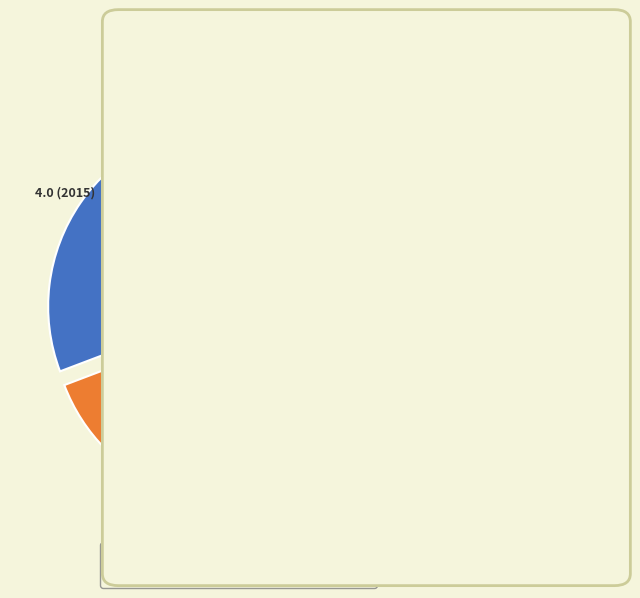

Which category has the biggest portion of the pie?

2015